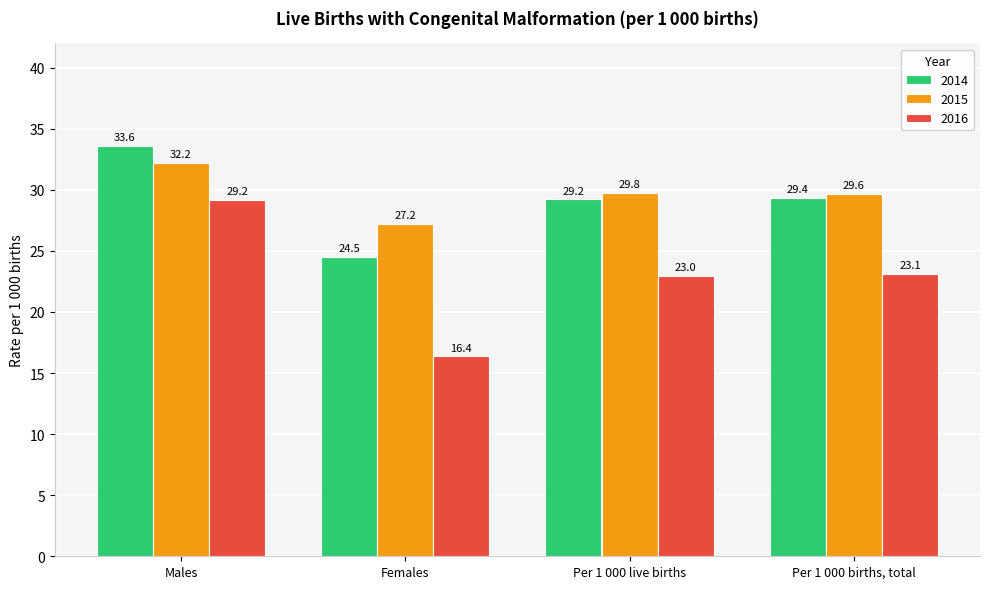

Reading left to right, what are all the values shown in this chart?

2014: 33.6	24.5	29.2	29.4
2015: 32.2	27.2	29.8	29.6
2016: 29.2	16.4	23.0	23.1